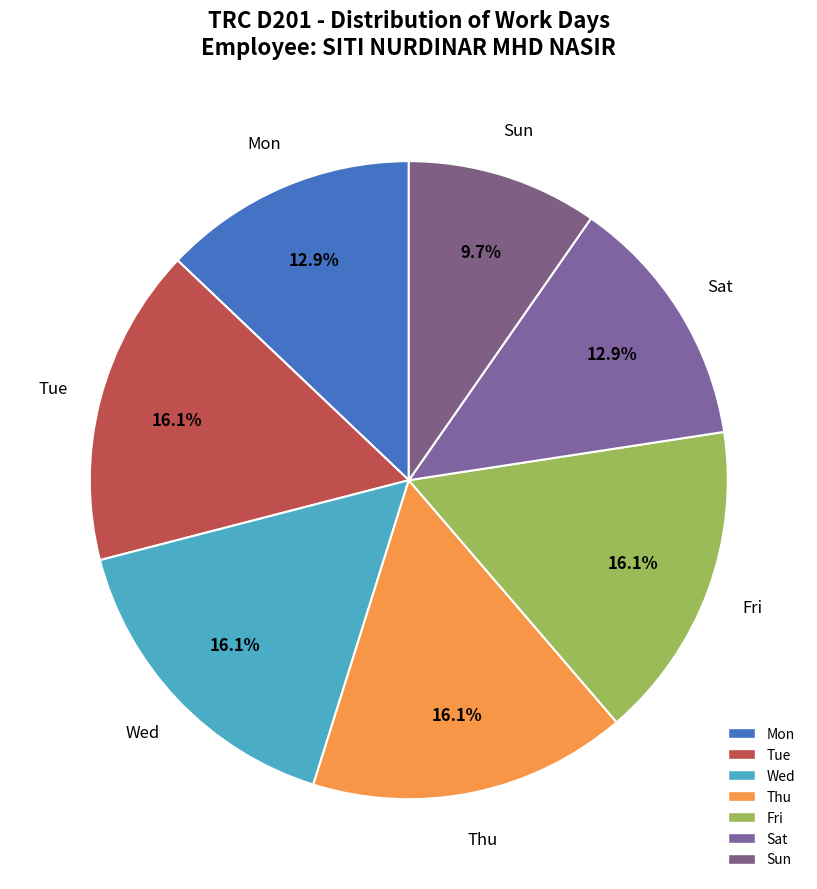

Which has a higher value, Thu or Sun?

Thu